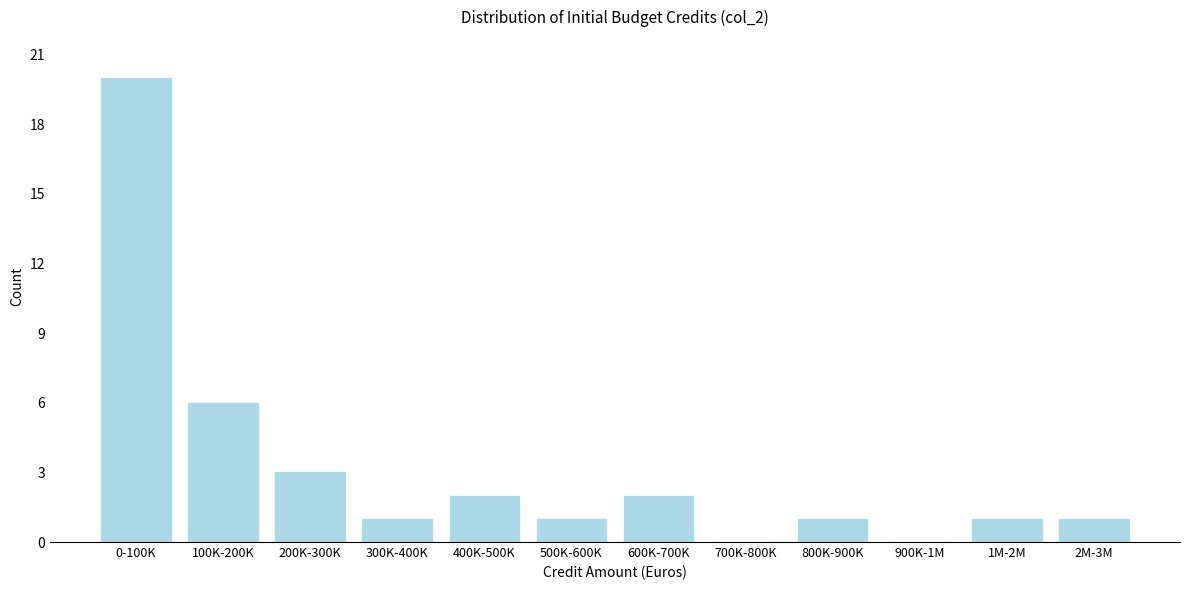

Reading right to left, list all the values displayed in this chart.

2M-3M=1	1M-2M=1	900K-1M=0	800K-900K=1	700K-800K=0	600K-700K=2	500K-600K=1	400K-500K=2	300K-400K=1	200K-300K=3	100K-200K=6	0-100K=20